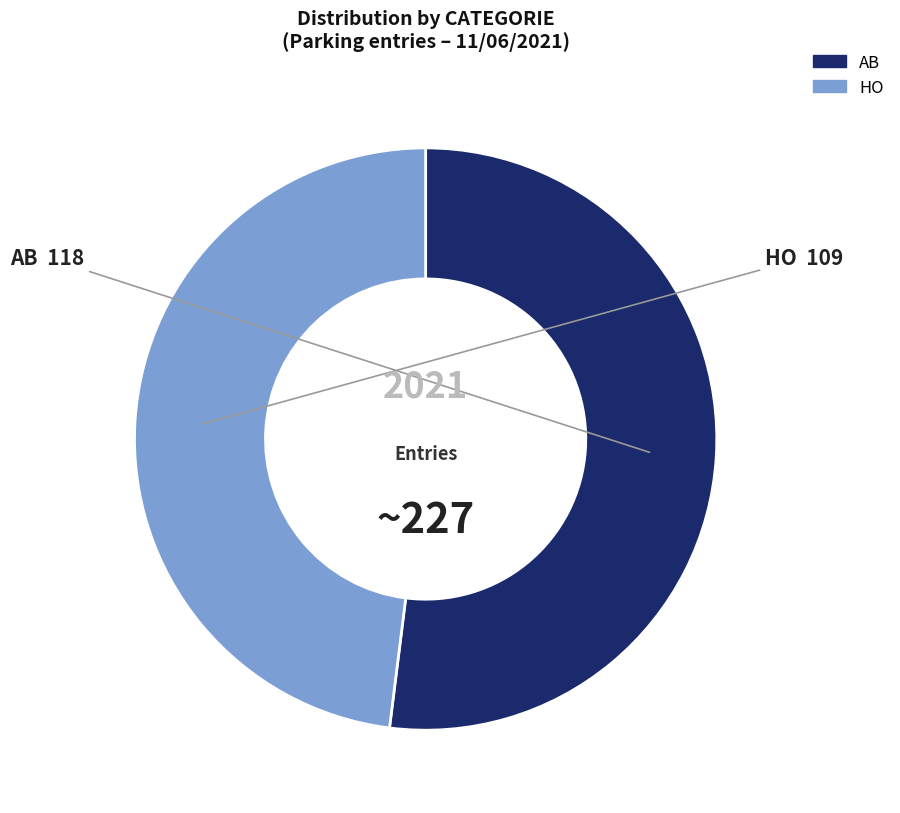

True or false: AB accounts for 52% of the total.

True